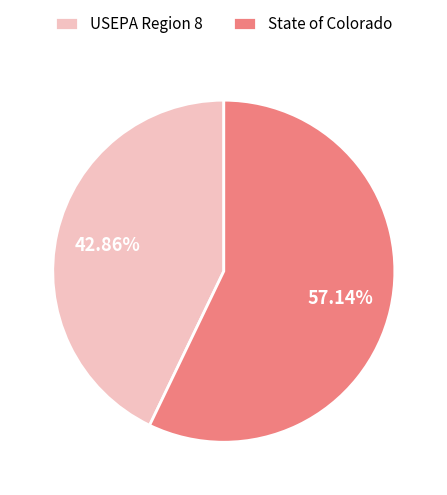

Rank the categories by value from lowest to highest.

USEPA Region 8, State of Colorado